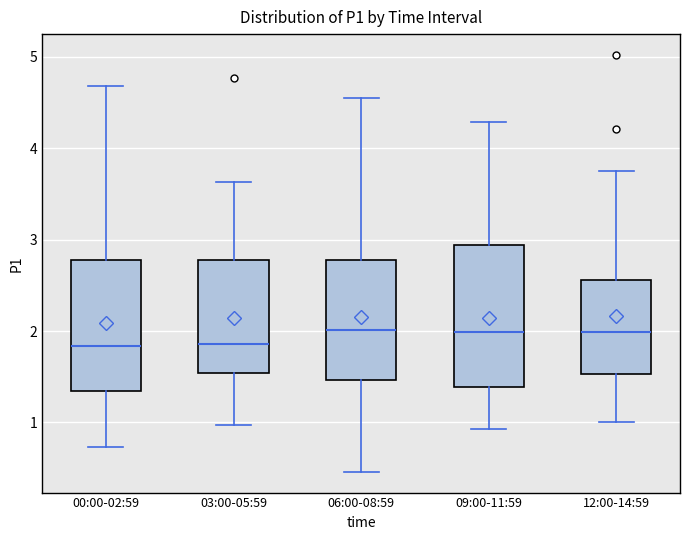

Where does the lower whisker of the box for 00:00-02:59 end on the y-axis? The values are not printed on the chart, so give them approximately, as read against the axis.

0.7